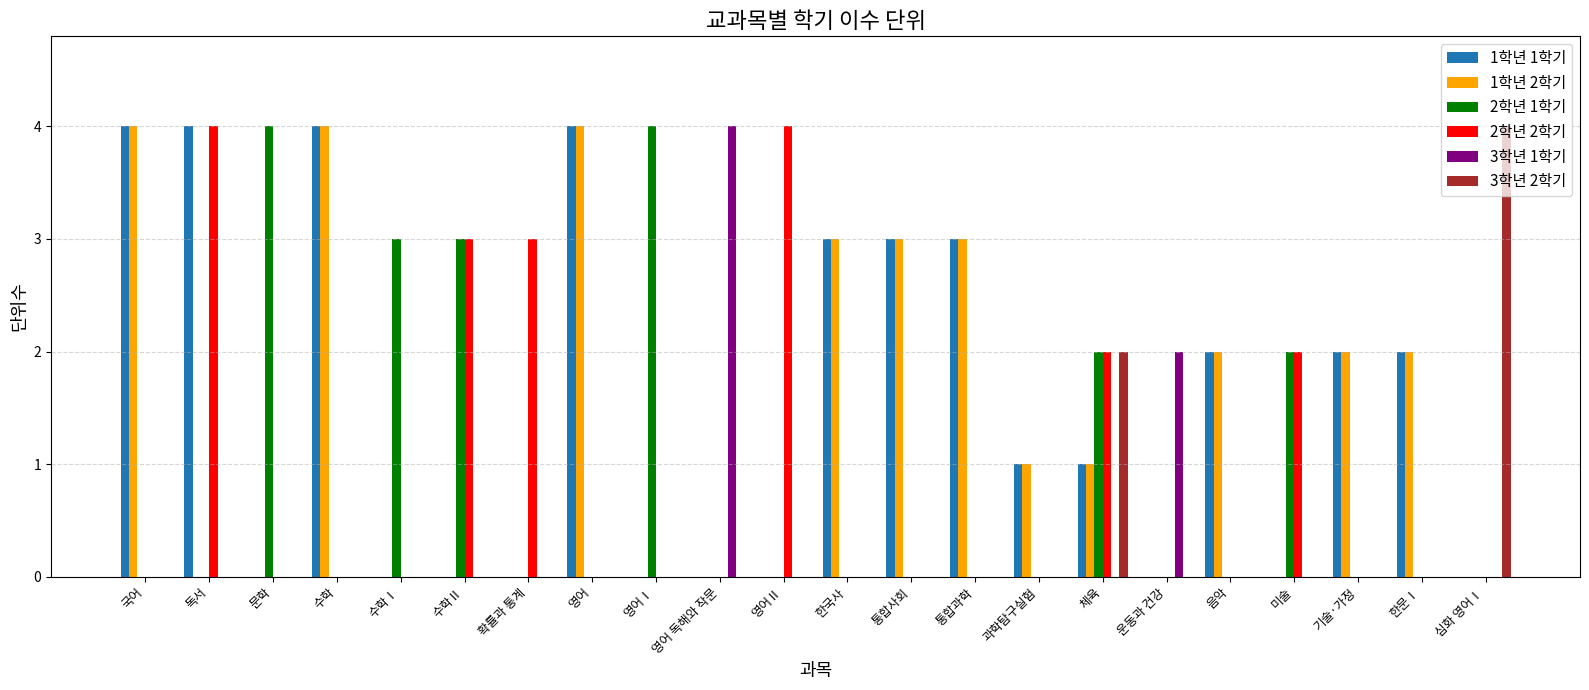

What are all the series names shown in the legend?

1학년 1학기, 1학년 2학기, 2학년 1학기, 2학년 2학기, 3학년 1학기, 3학년 2학기